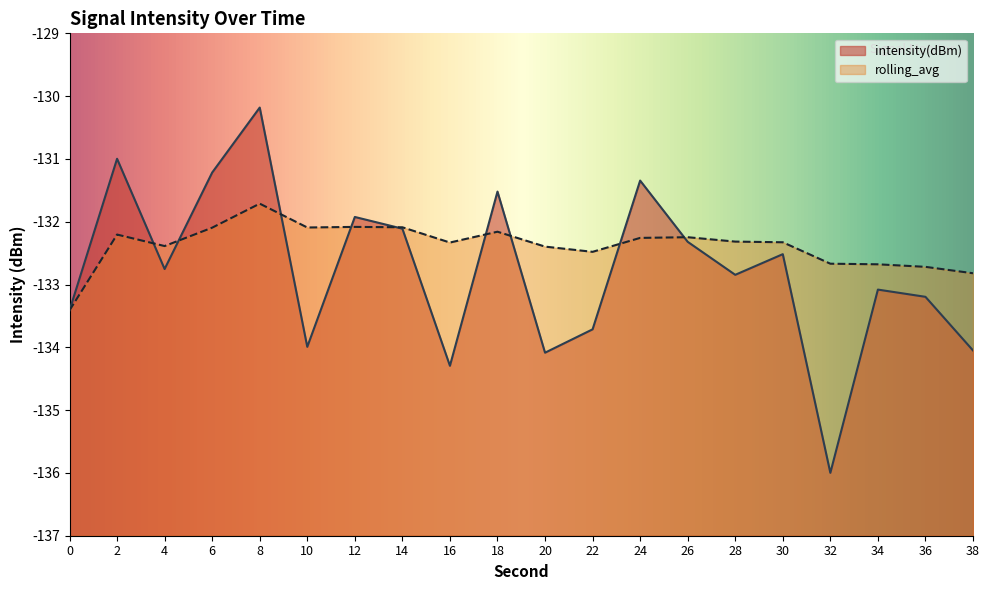

What are all the series names shown in the legend?

intensity(dBm), rolling_avg